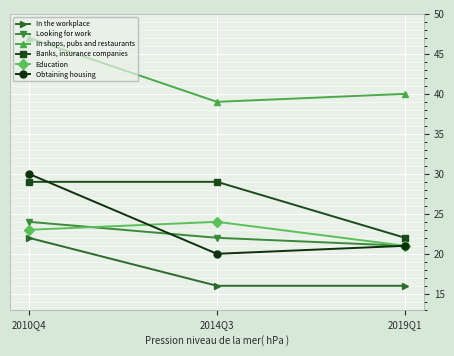

Rank the series at 2014Q3 from lowest to highest value.

In the workplace, Obtaining housing, Looking for work, Education, Banks, insurance companies, In shops, pubs and restaurants